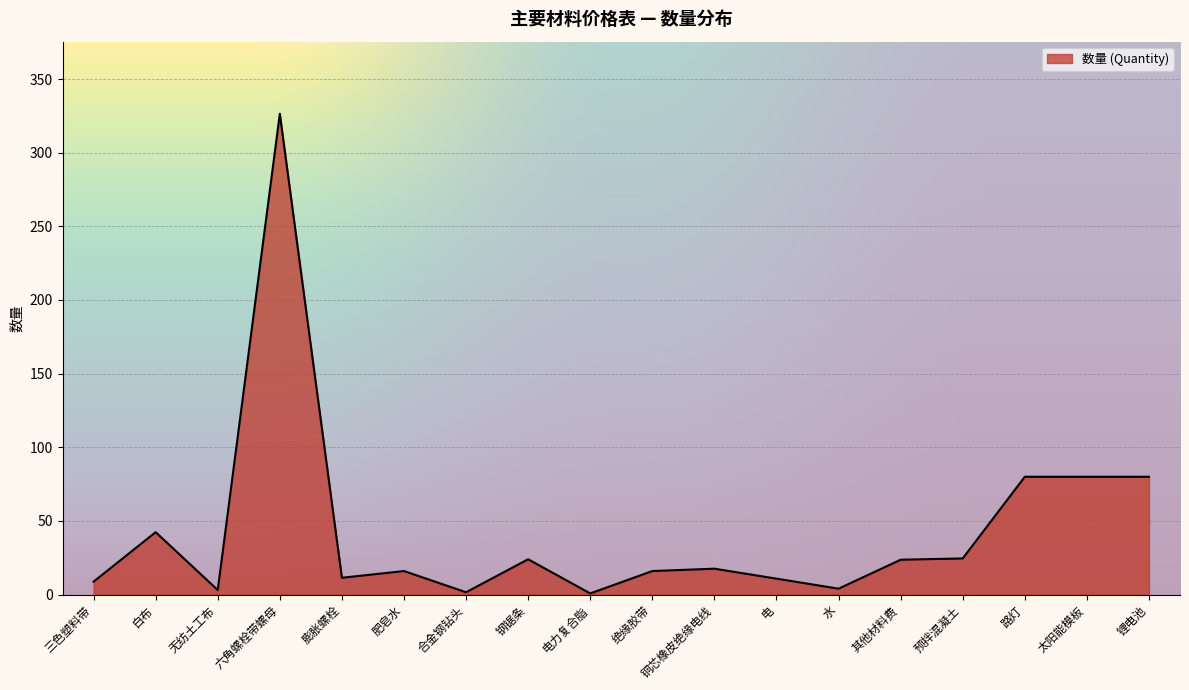

The chart shows a value of 10.8 at 电. True or false?

True